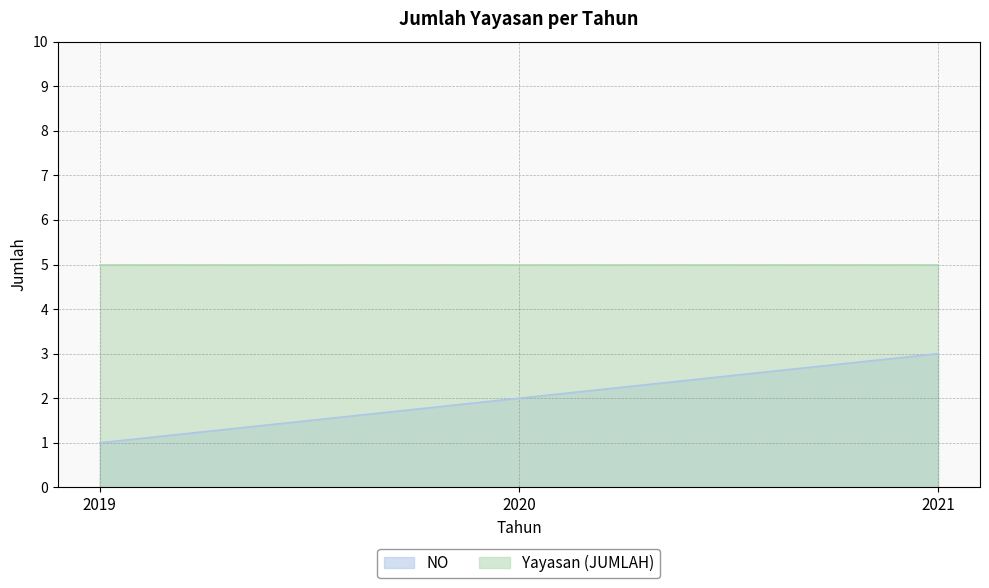

What is the sum of all values?

6